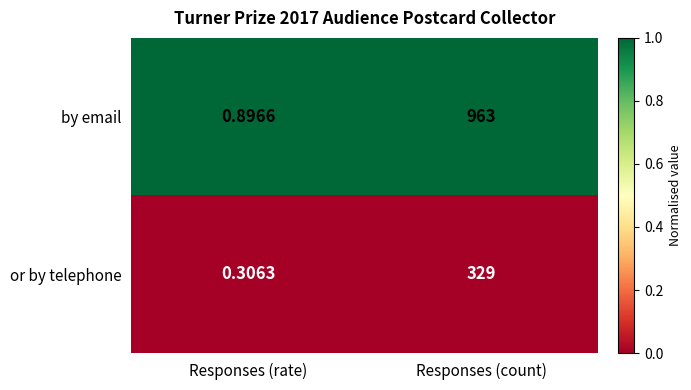

At which label is or by telephone closest to 164?

Responses (rate)